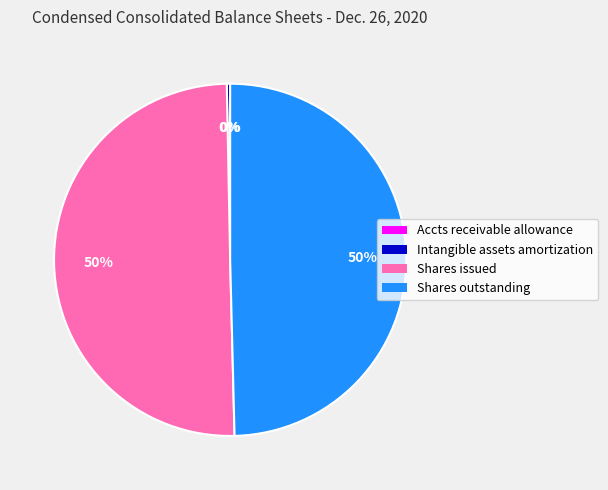

To the nearest percent, what is the average slice percentage?

25%